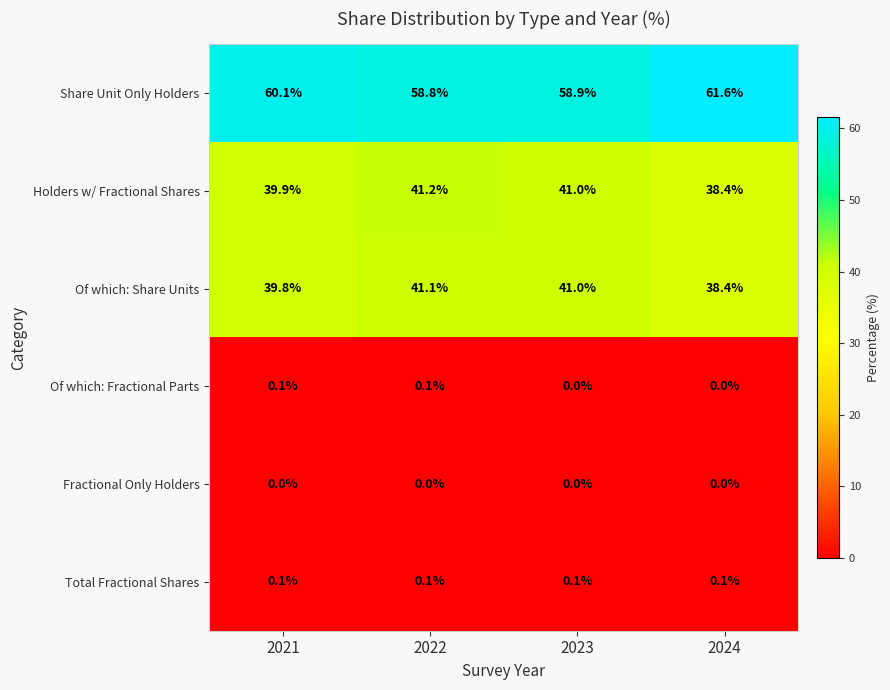

The value of Total Fractional Shares at 2022 is 0.1. True or false?

True